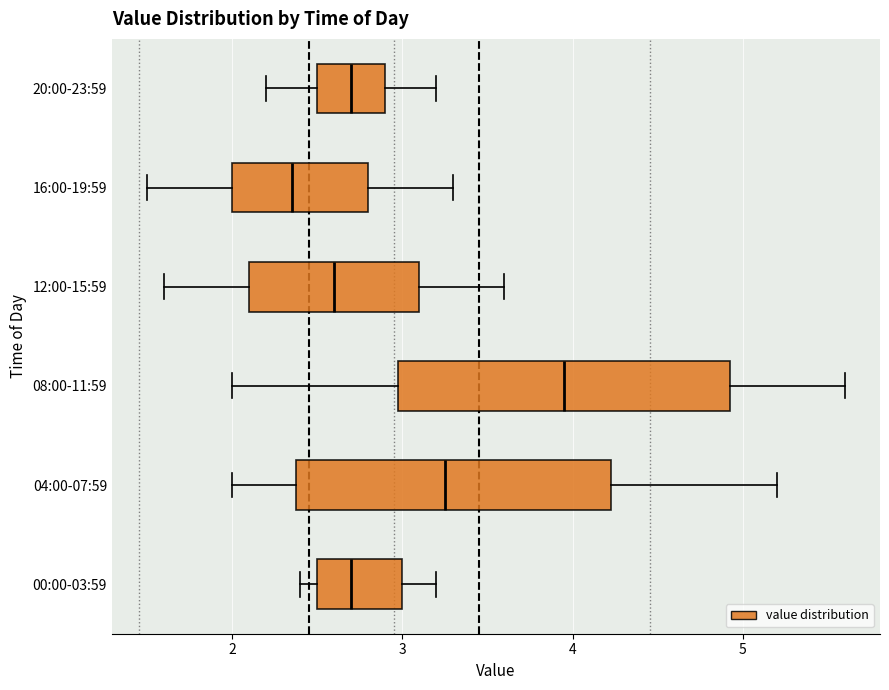

Where does the median line of the box for 04:00-07:59 sit on the x-axis? The values are not printed on the chart, so give them approximately, as read against the axis.

3.3